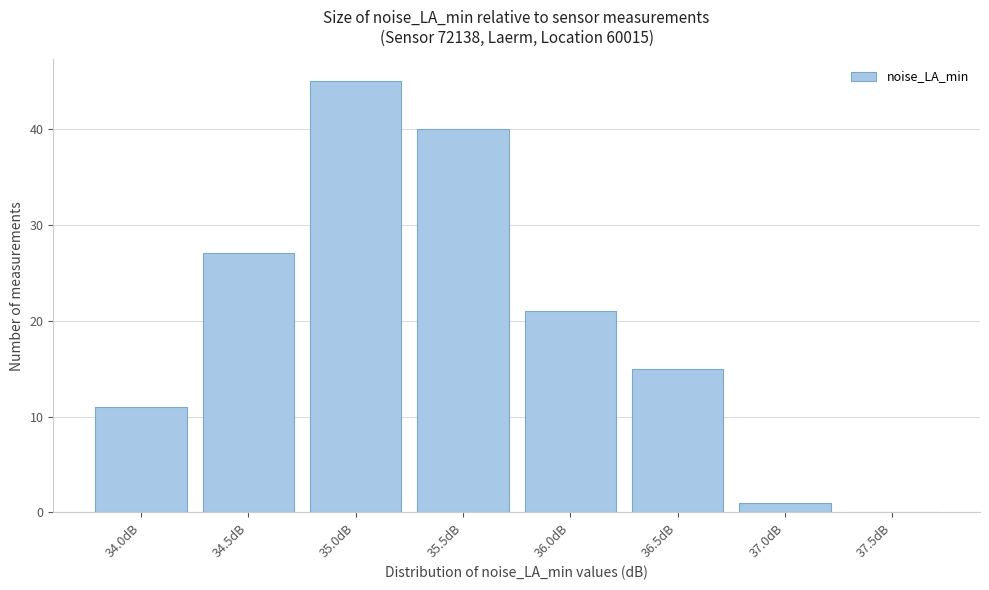

Reading left to right, what are all the values shown in this chart?

34.0dB=11	34.5dB=27	35.0dB=45	35.5dB=40	36.0dB=21	36.5dB=15	37.0dB=1	37.5dB=0